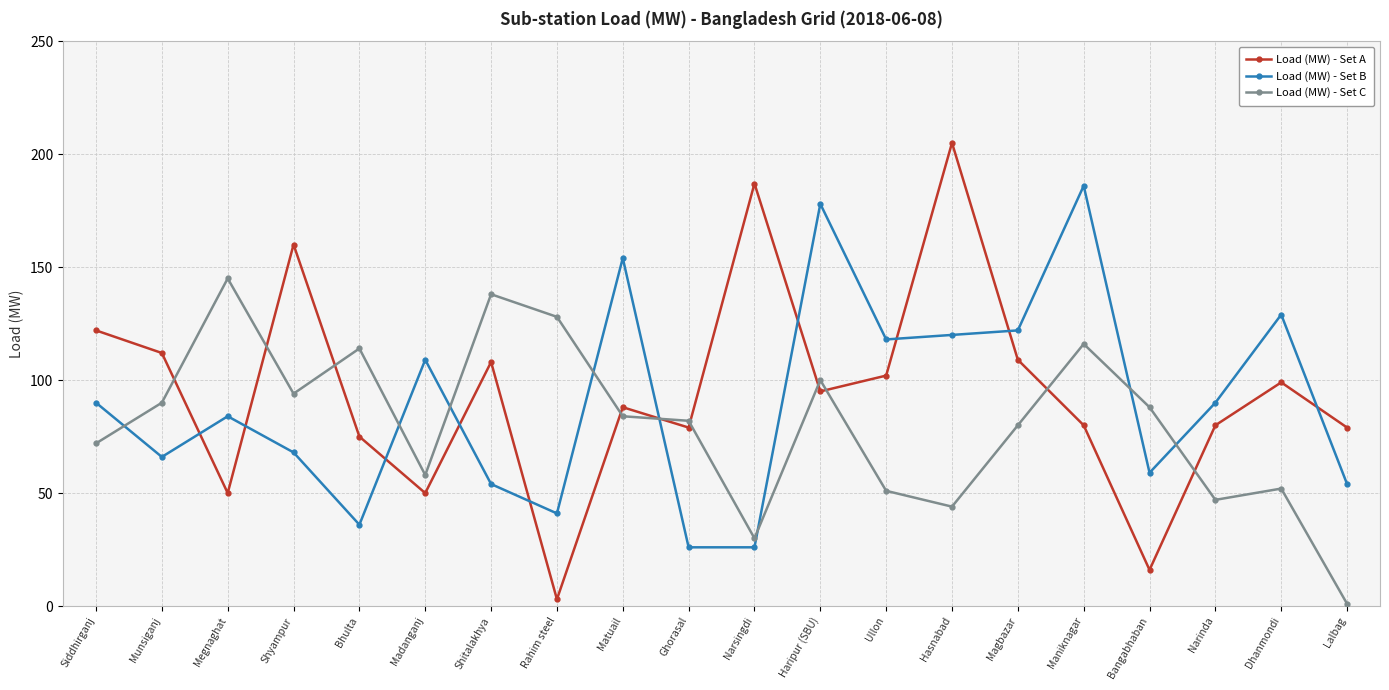

How many values in the Load (MW) - Set A series are below 95?

10